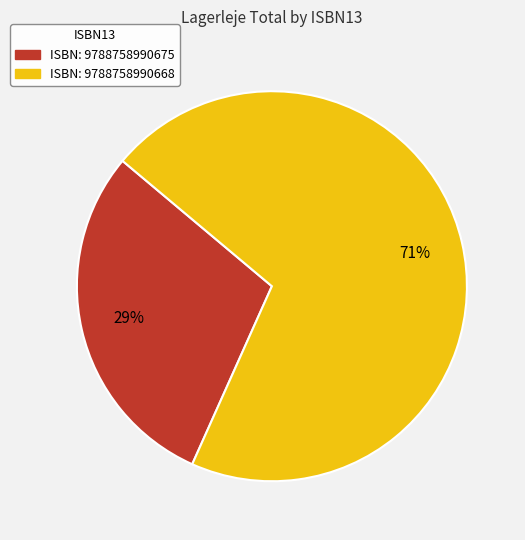

To the nearest percent, what portion does ISBN: 9788758990675 represent?

29%